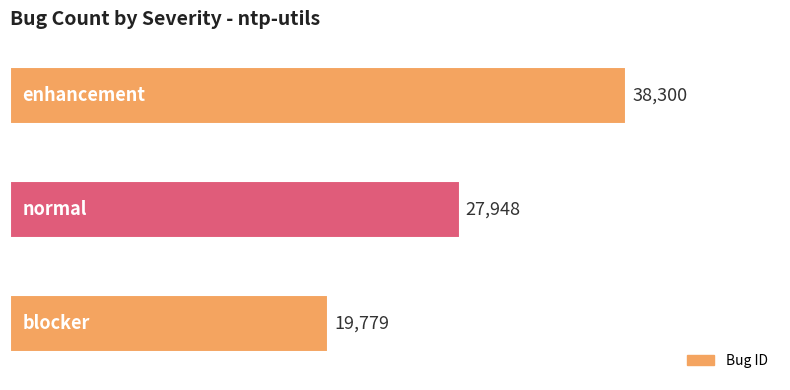

How many values are between 19779 and 38300?

3